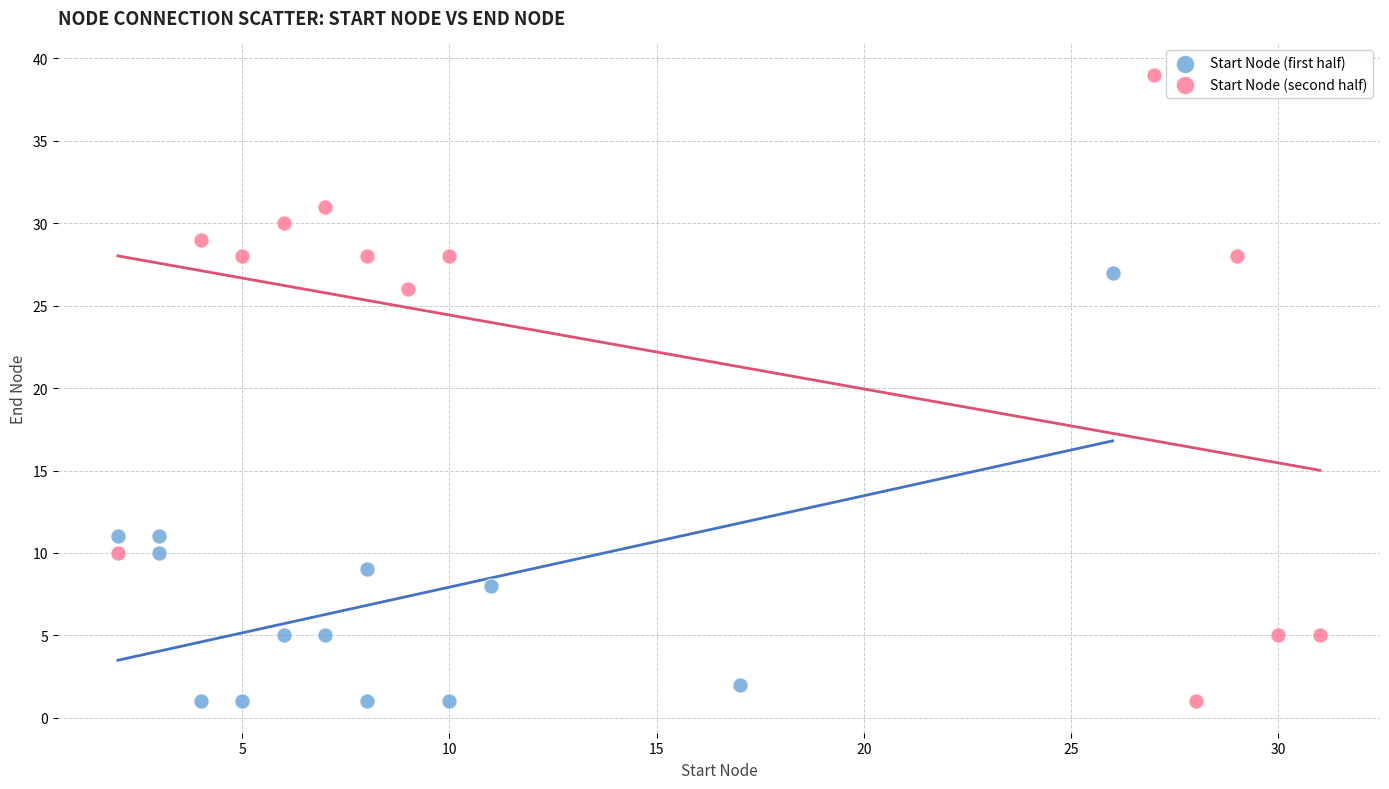

Which series contains the highest Y value?

Start Node (second half)